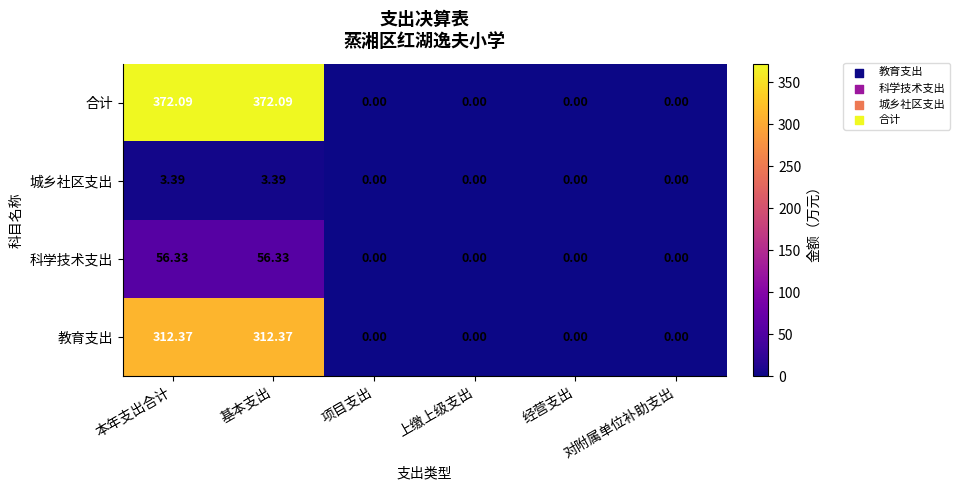

Is the value of 合计 at 对附属单位补助支出 greater than the value of 教育支出 at 基本支出?

No